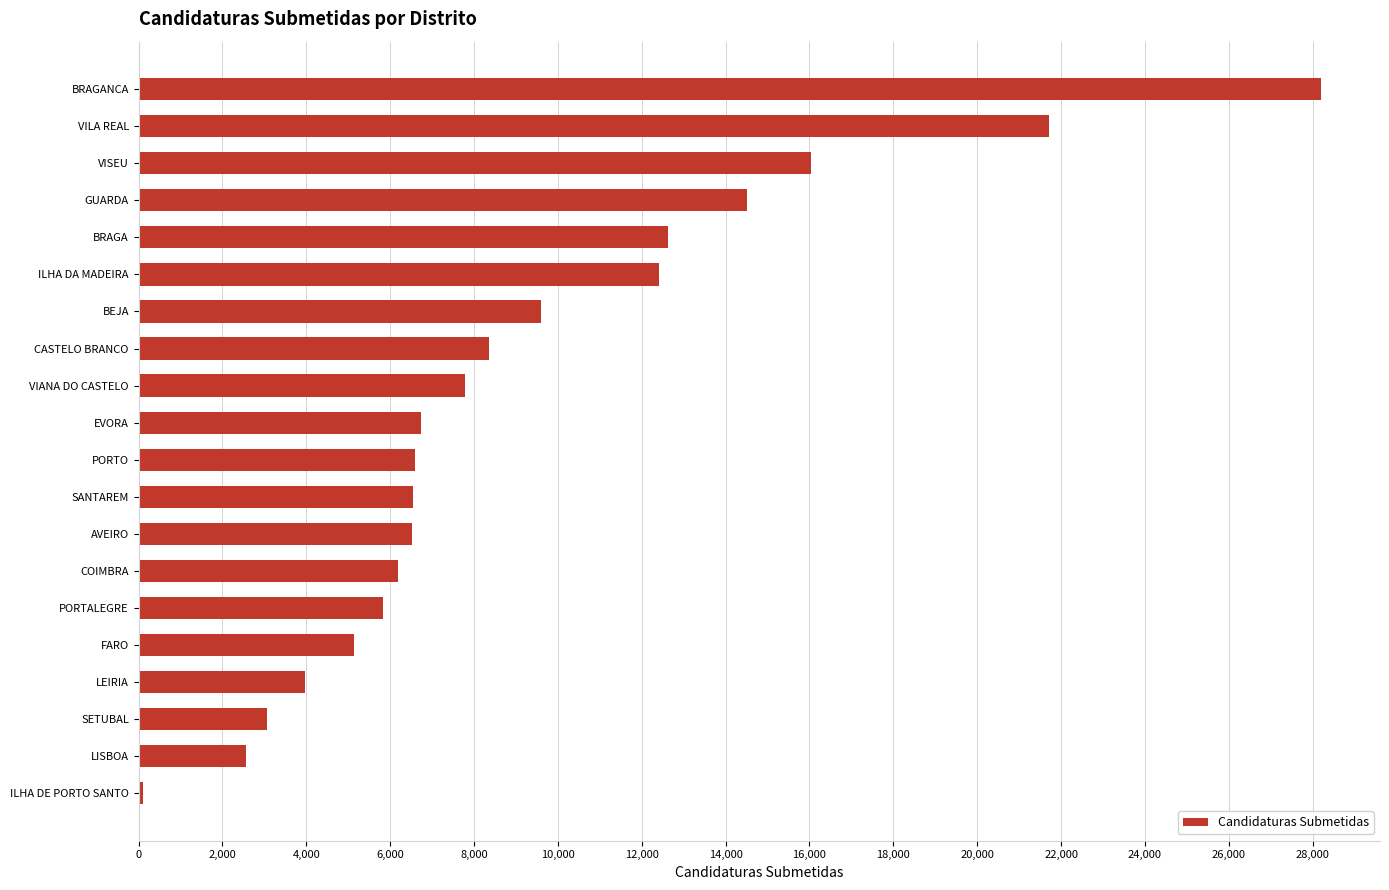

What is the maximum value shown in the chart?

28196